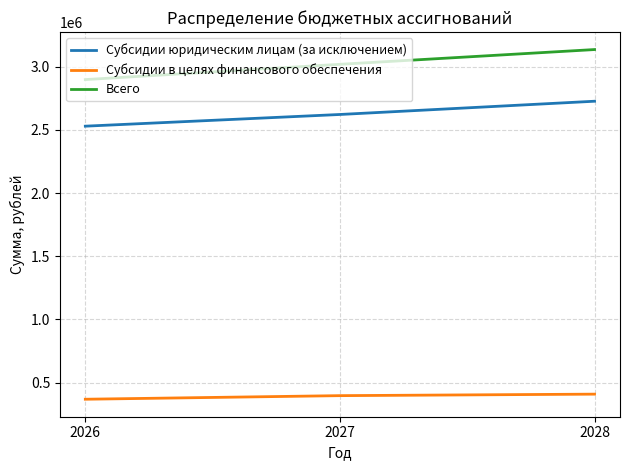

What are all the series names shown in the legend?

Субсидии юридическим лицам (за исключением), Субсидии в целях финансового обеспечения, Всего